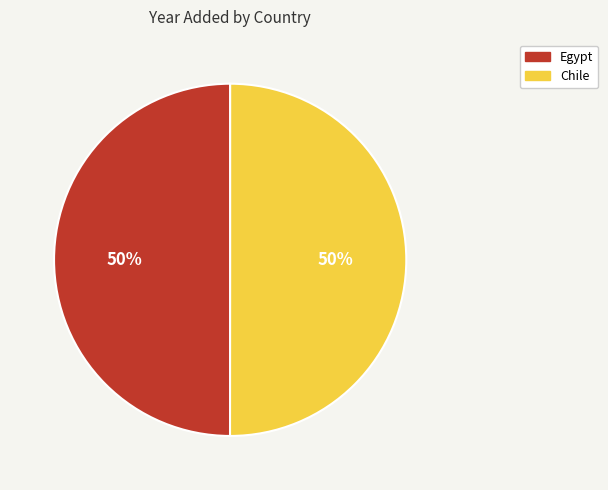

Combined, do Egypt and Chile account for over 50%?

Yes